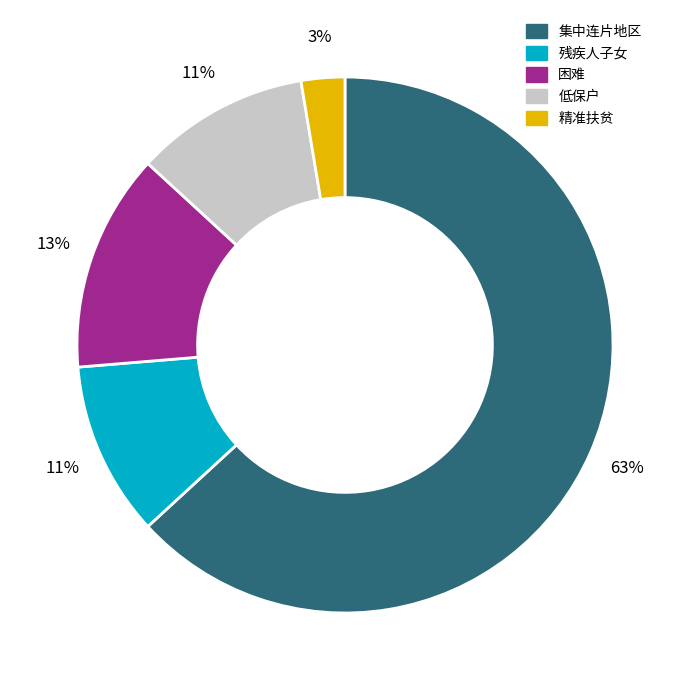

Which has a higher value, 低保户 or 精准扶贫?

低保户